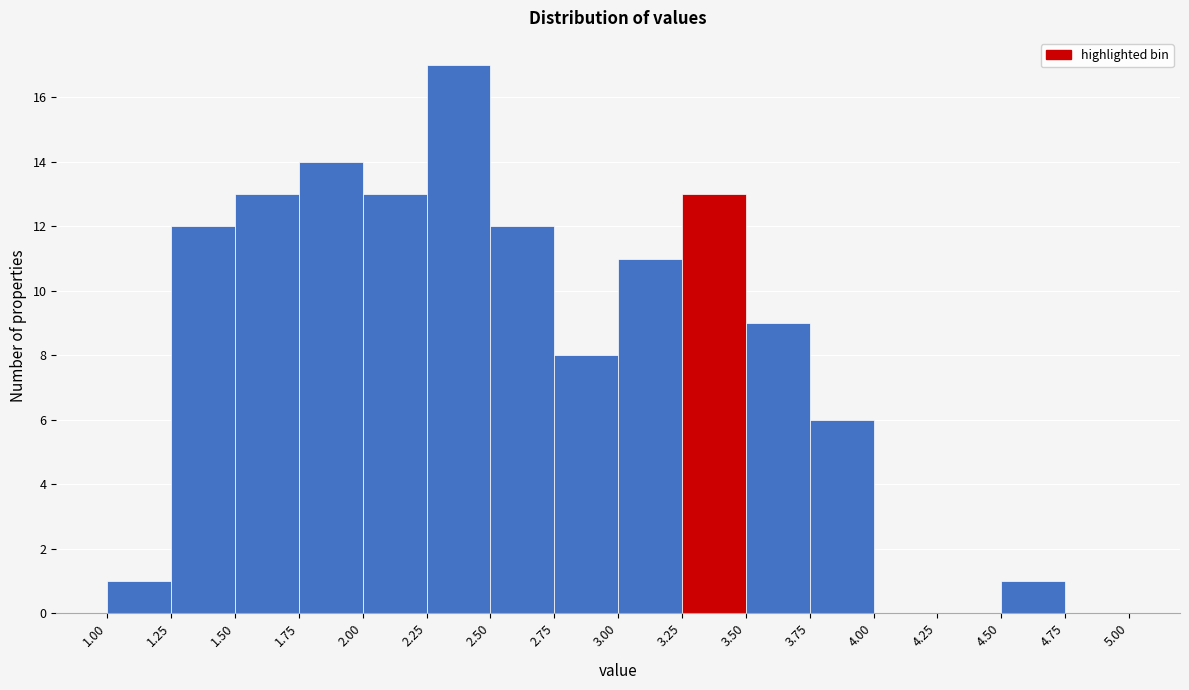

Reading left to right, list every bar in this chart as the range it spans on the x-axis followed by its height. The values are not printed on the chart, so give them approximately, as read against the axis.

1.00 to 1.25: 1
1.25 to 1.50: 12
1.50 to 1.75: 13
1.75 to 2.00: 14
2.00 to 2.25: 13
2.25 to 2.50: 17
2.50 to 2.75: 12
2.75 to 3.00: 8
3.00 to 3.25: 11
3.25 to 3.50: 13
3.50 to 3.75: 9
3.75 to 4.00: 6
4.00 to 4.25: 0
4.25 to 4.50: 0
4.50 to 4.75: 1
4.75 to 5.00: 0